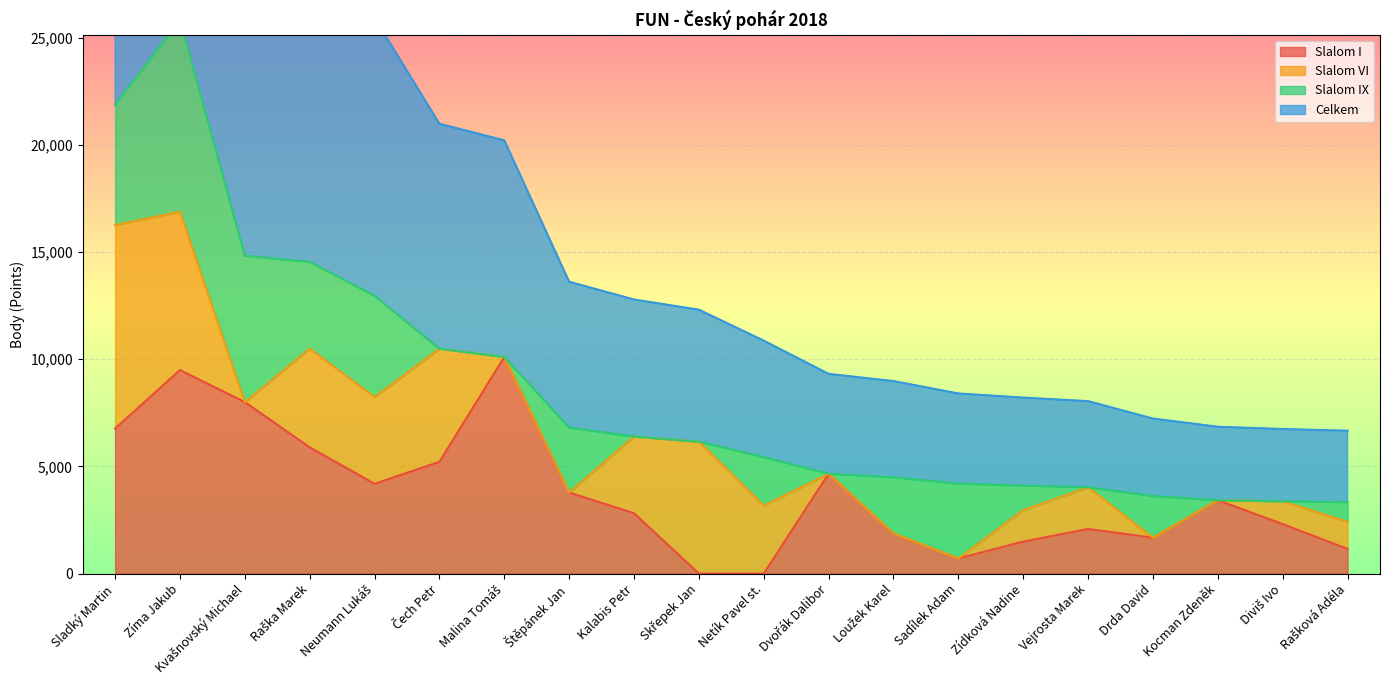

The Slalom I series shows 1675 at Drda David. True or false?

True